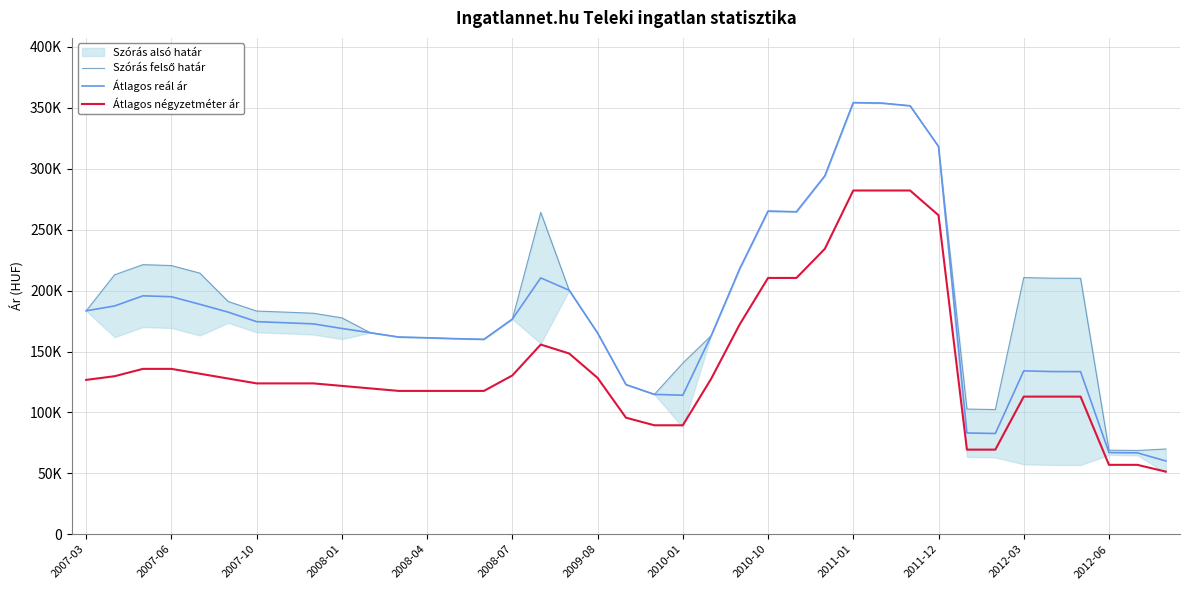

How many data points does each series have?

39